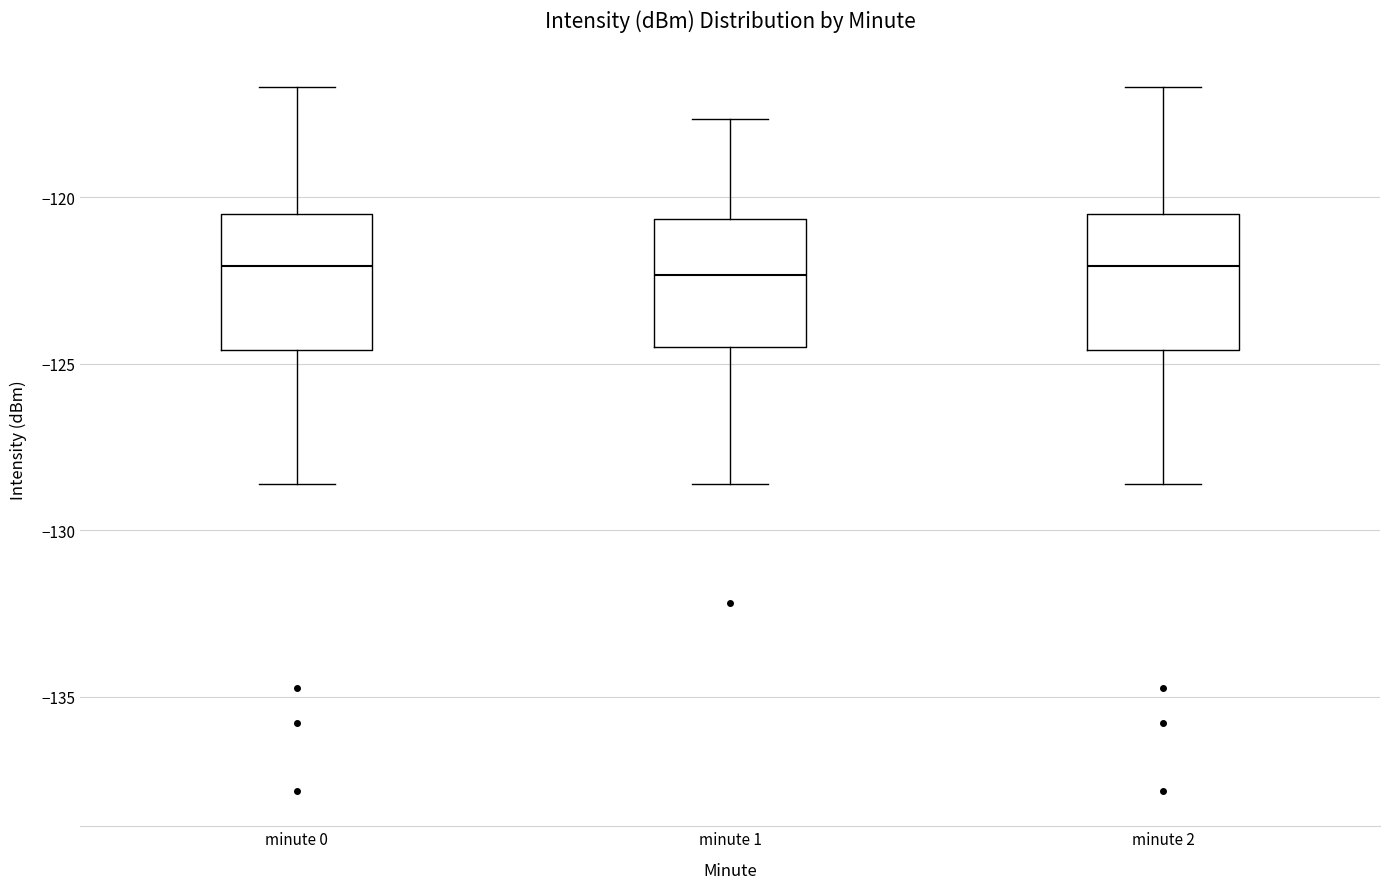

Reading left to right, transcribe this box plot: for each box, give where its median line is, the range the box spans, and where its two whiskers end, as read against the y-axis. The values are not printed on the chart, so give them approximately, as read against the axis.

minute 0: median -122.0, box -124.5 to -120.5, whiskers -128.5 to -116.5
minute 1: median -122.5, box -124.5 to -120.5, whiskers -128.5 to -117.5
minute 2: median -122.0, box -124.5 to -120.5, whiskers -128.5 to -116.5